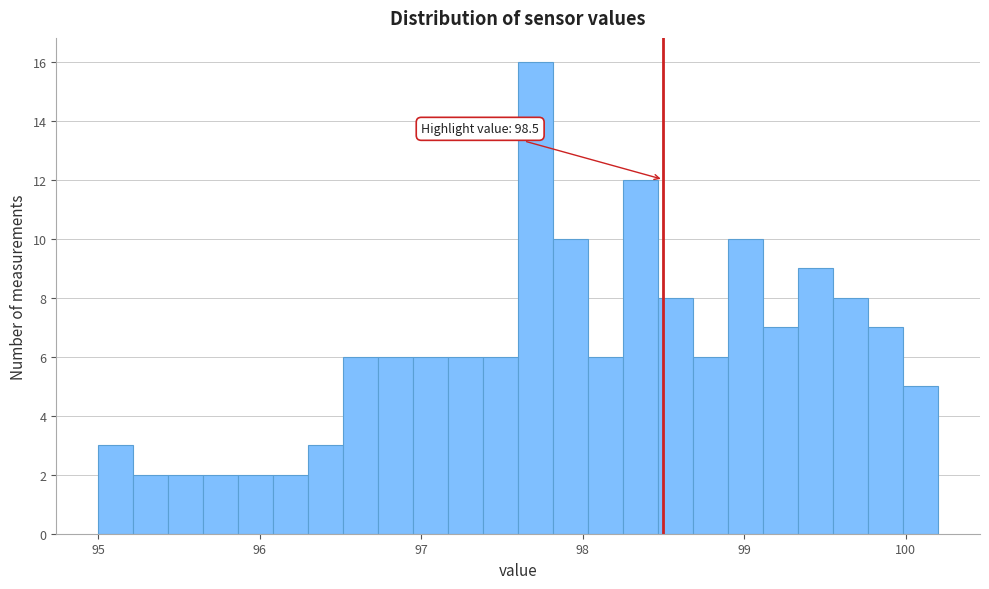

Read against the x-axis, roughly where is the centre of the tallest bar?

97.7